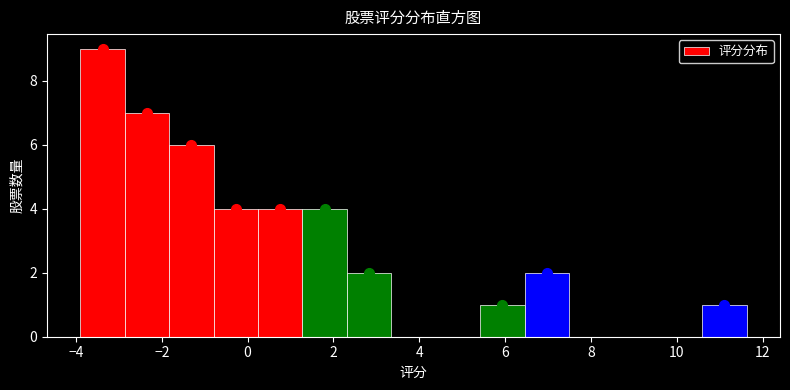

Which range on the x-axis has the tallest bar?

-3.8 to -2.8